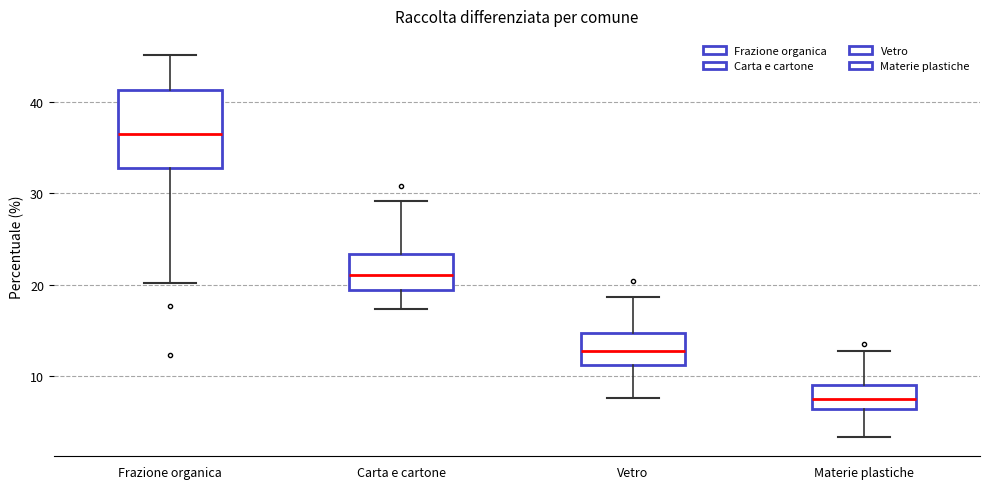

Which box's median line is the highest?

Frazione organica